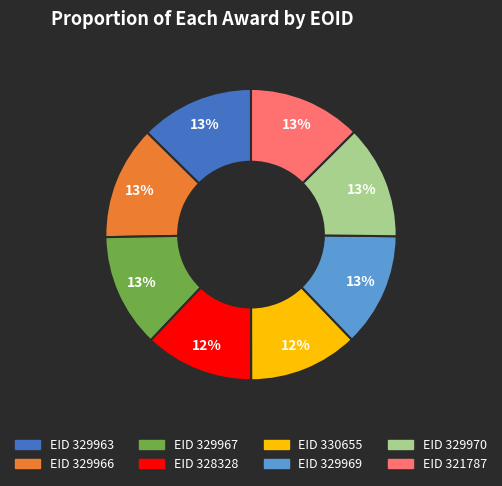

Is there a majority slice in this chart?

No